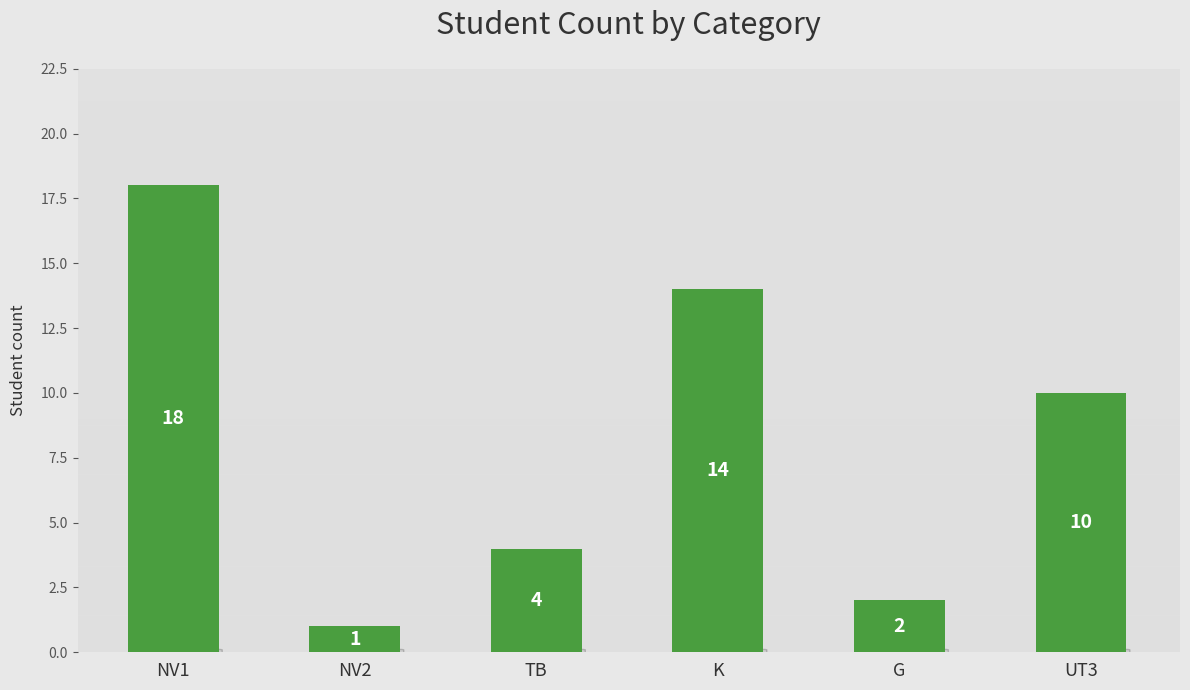

What is the difference between the second highest and minimum values?

13